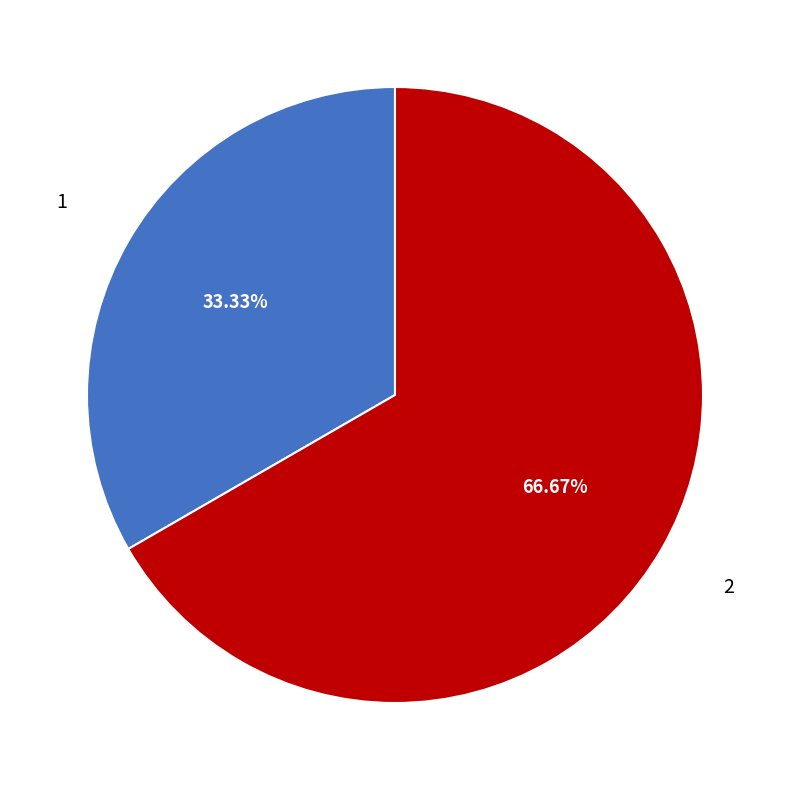

Do 1 and 2 together represent more than half of the pie?

Yes